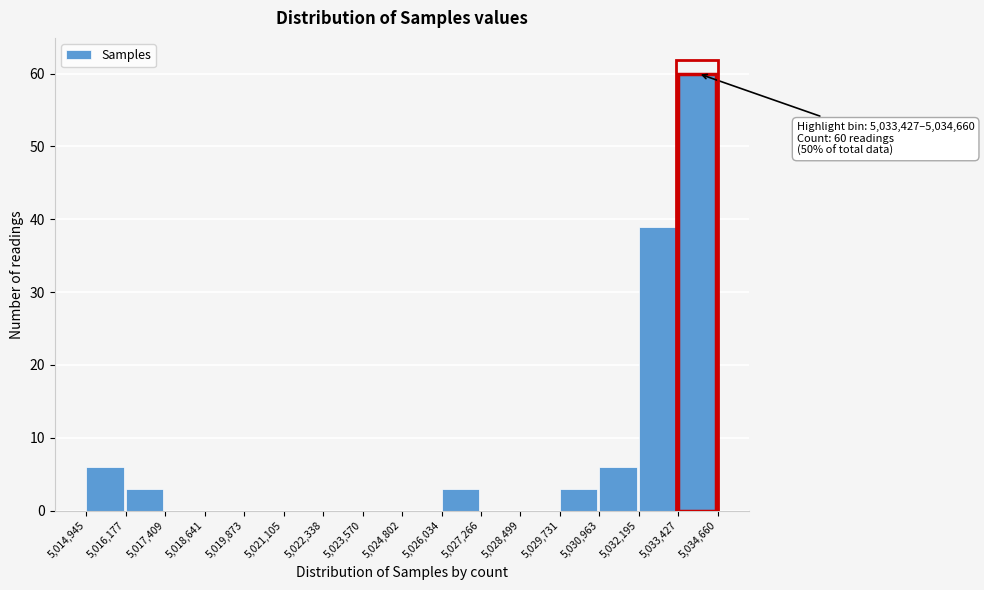

Which range on the x-axis has the tallest bar?

5,033,427 to 5,034,660